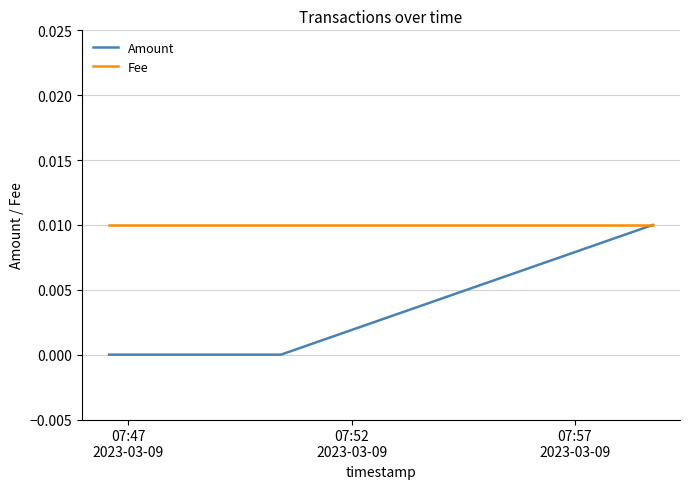

Rank the series by their average value, from highest to lowest.

Fee, Amount